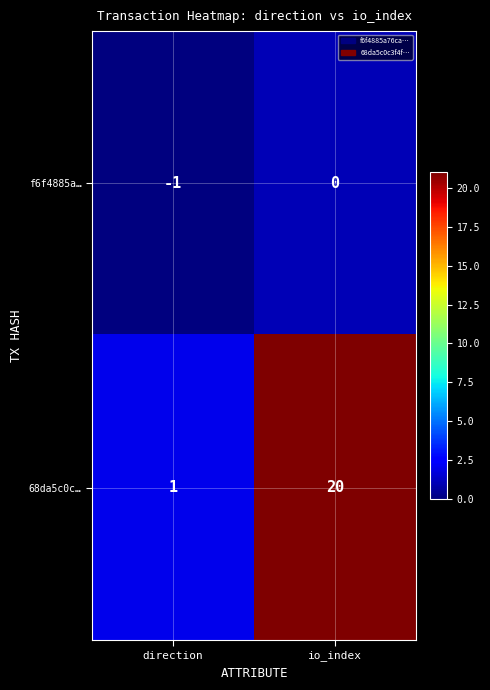

What is the difference between the 68da5c0c… values at io_index and direction?

19